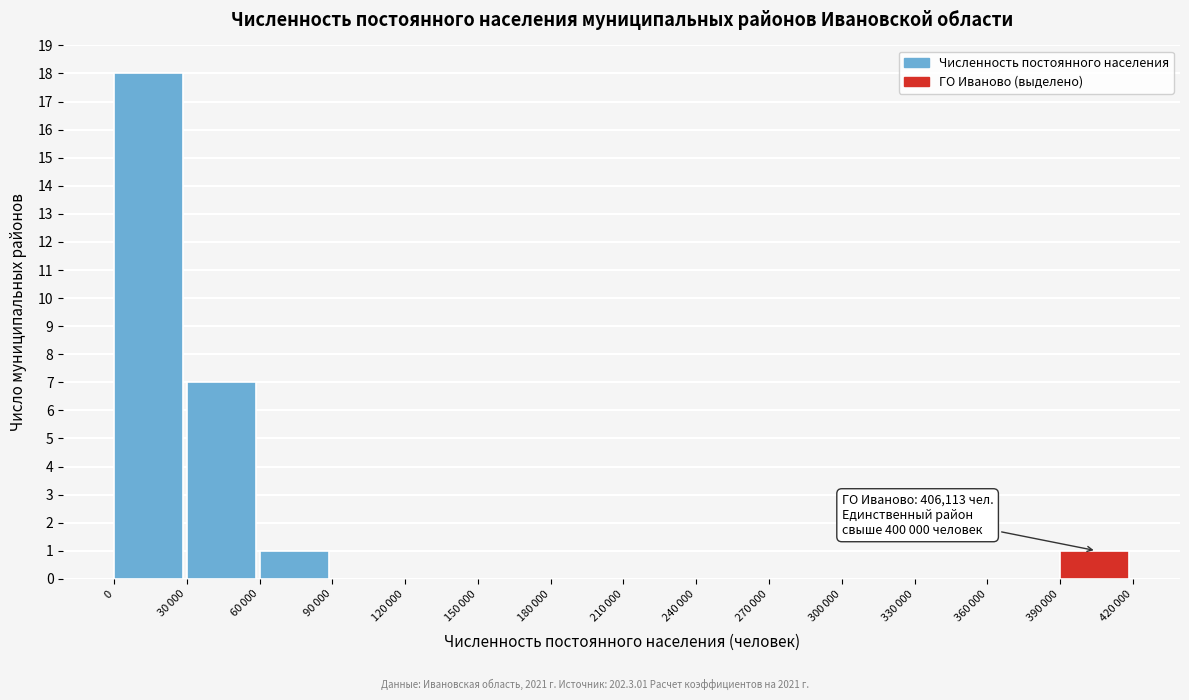

What is the sum of all values?

27